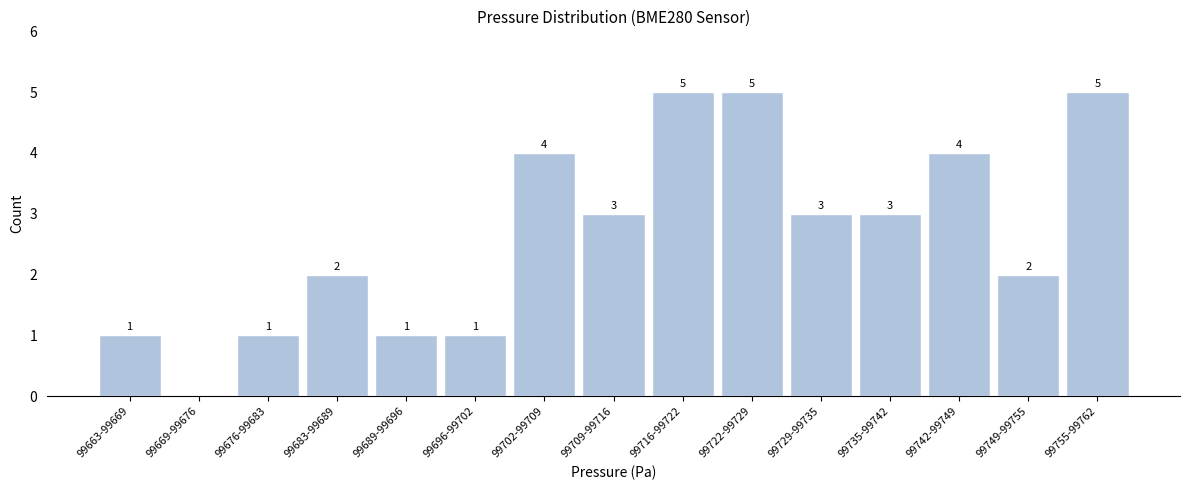

Reading left to right, extract all data points from this chart.

99663-99669=1	99669-99676=0	99676-99683=1	99683-99689=2	99689-99696=1	99696-99702=1	99702-99709=4	99709-99716=3	99716-99722=5	99722-99729=5	99729-99735=3	99735-99742=3	99742-99749=4	99749-99755=2	99755-99762=5